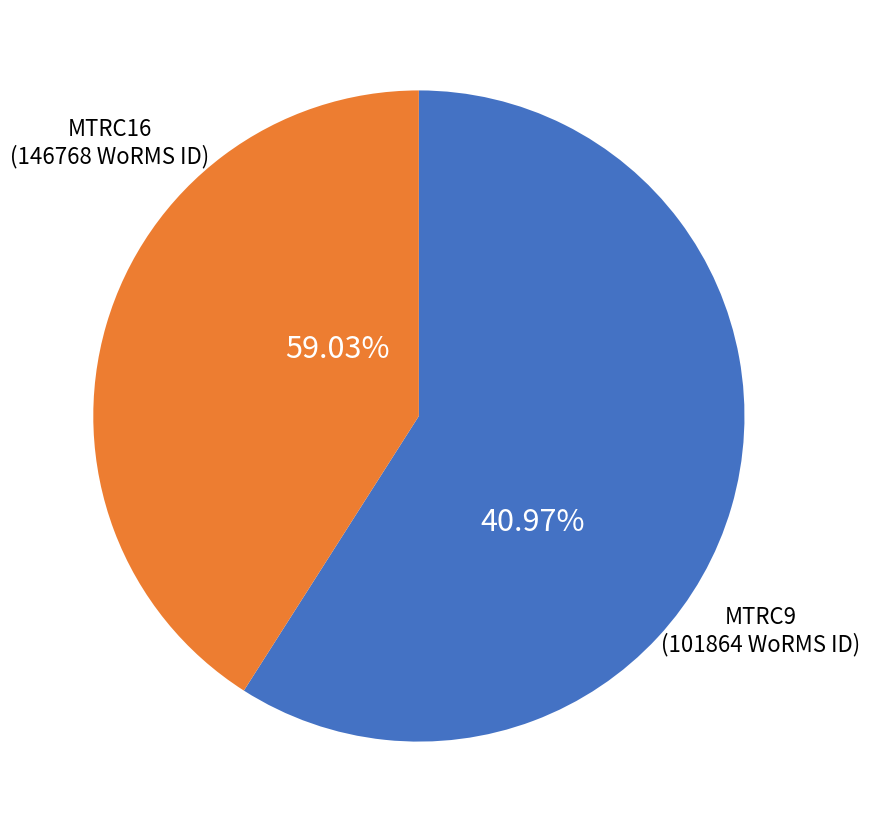

Does MTRC9 represent more than half of the total?

No